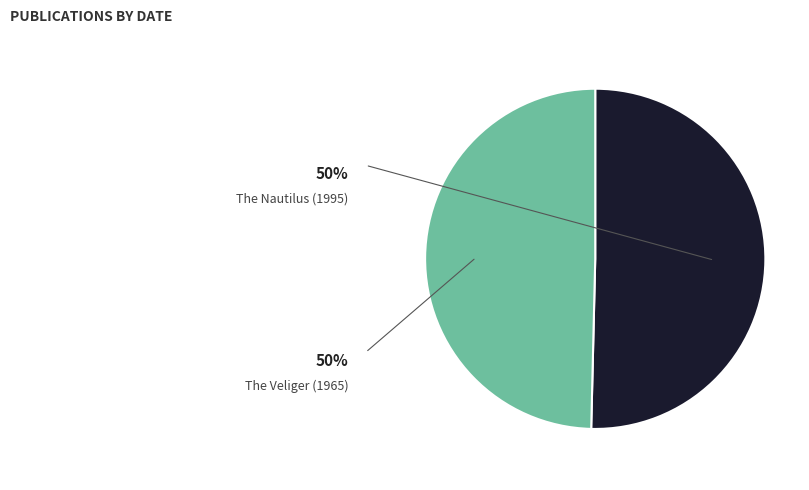

Which has a higher value, The Veliger (1965) or The Nautilus (1995)?

The Nautilus (1995)